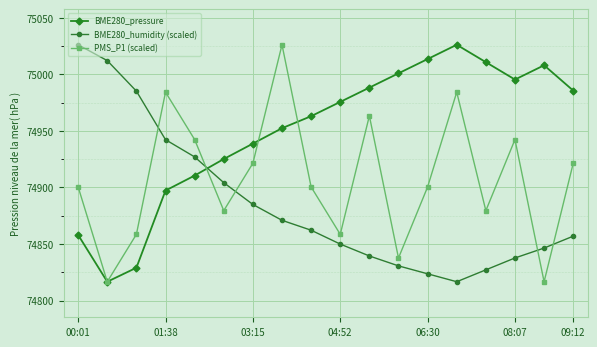

Which series has the largest total across all categories?

BME280_pressure